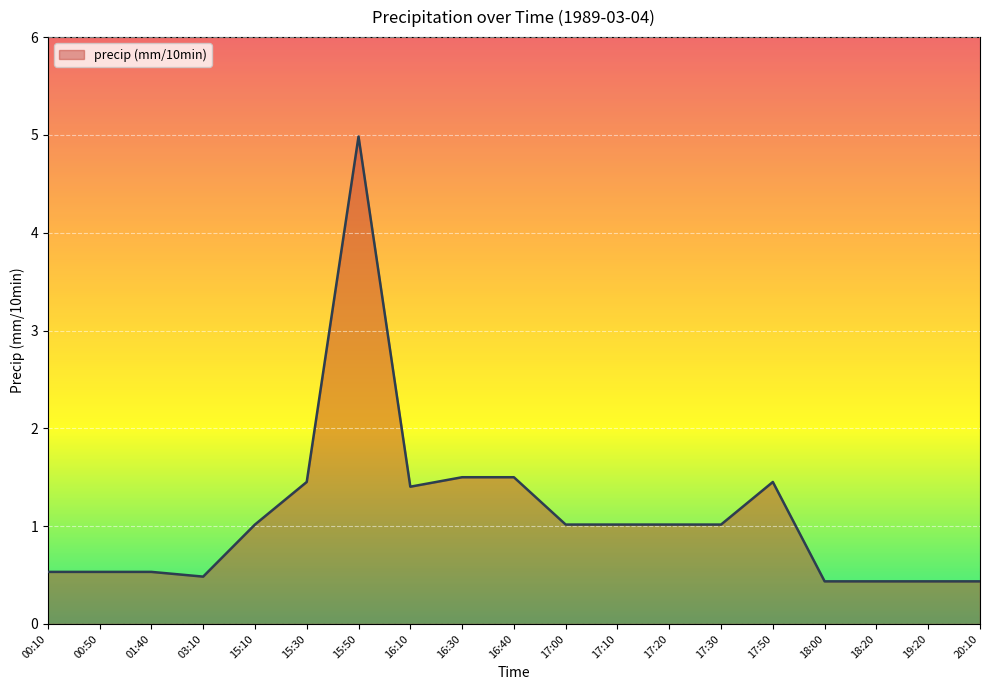

How many lines are shown in the chart?

1